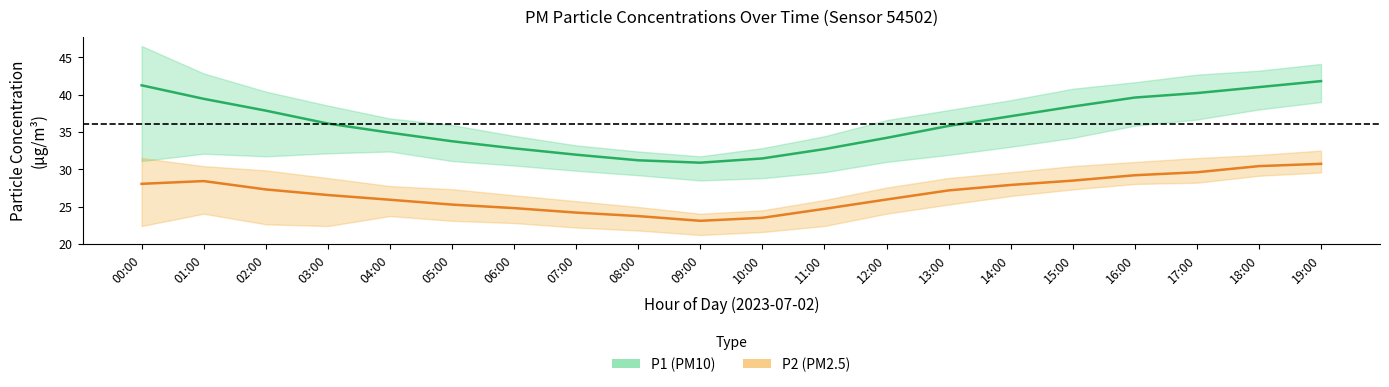

True or false: P1 has a value of 33.8 at 05:00.

True